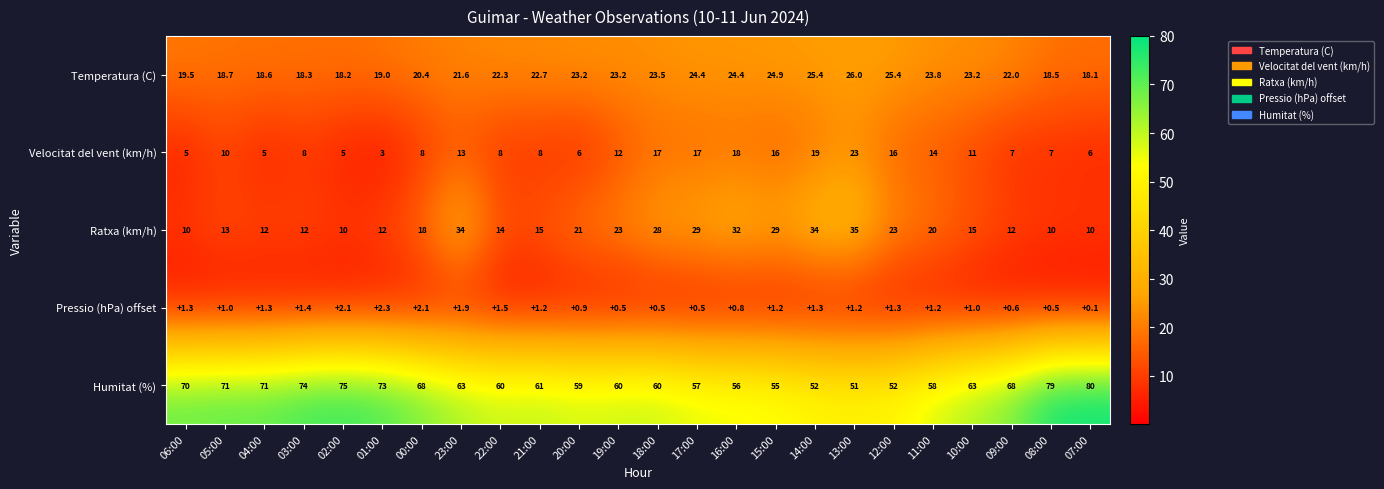

Which series has the largest range (max minus min)?

Humitat (%)